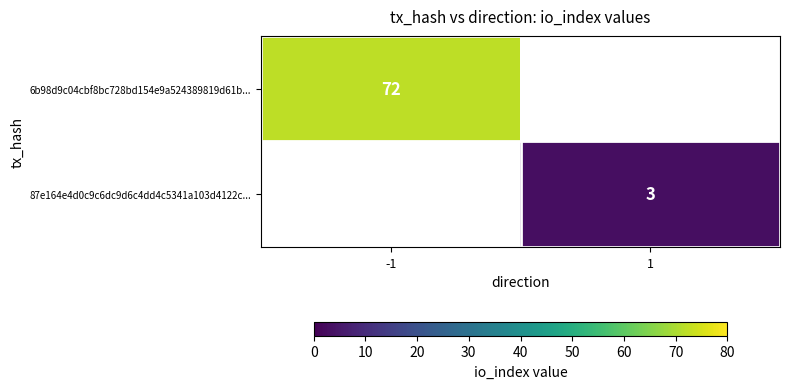

Which label corresponds to the smallest value in the chart?

1